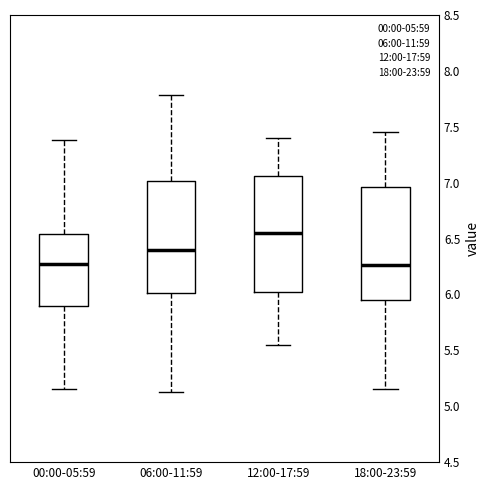

Reading left to right, transcribe this box plot: for each box, give where its median line is, the range the box spans, and where its two whiskers end, as read against the y-axis. The values are not printed on the chart, so give them approximately, as read against the axis.

00:00-05:59: median 6.30, box 5.90 to 6.55, whiskers 5.15 to 7.40
06:00-11:59: median 6.40, box 6.00 to 7.00, whiskers 5.15 to 7.80
12:00-17:59: median 6.55, box 6.05 to 7.05, whiskers 5.55 to 7.40
18:00-23:59: median 6.25, box 5.95 to 6.95, whiskers 5.15 to 7.45